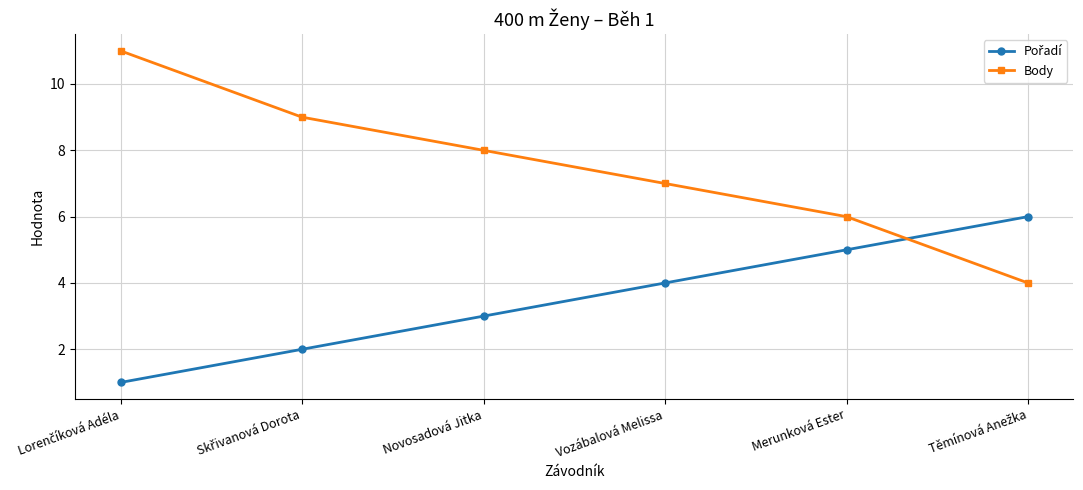

Count the Body values in the range 6 to 9.

4